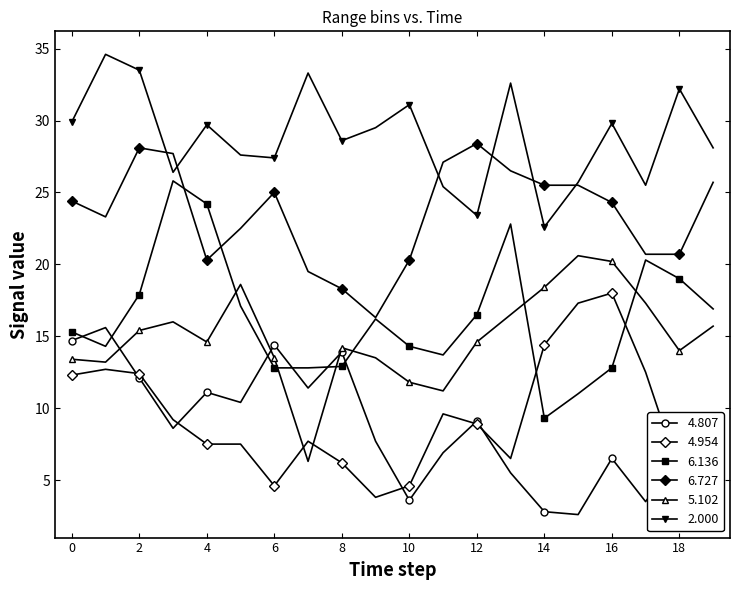

Count the number of data series in this chart.

6